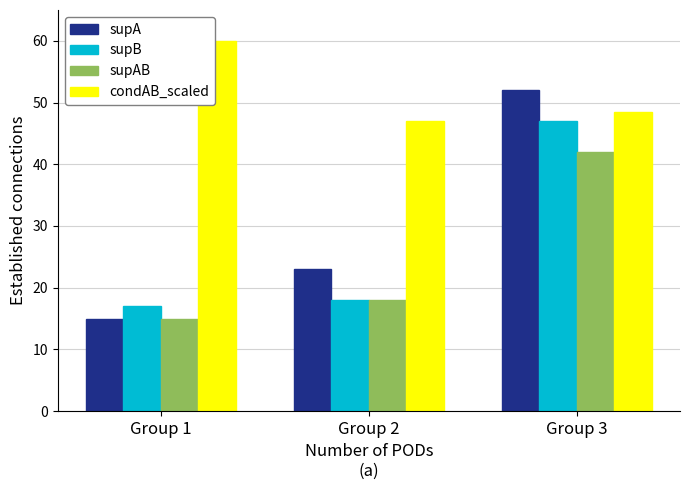

What is the difference between the maximum and minimum values in the supA series?

37.0